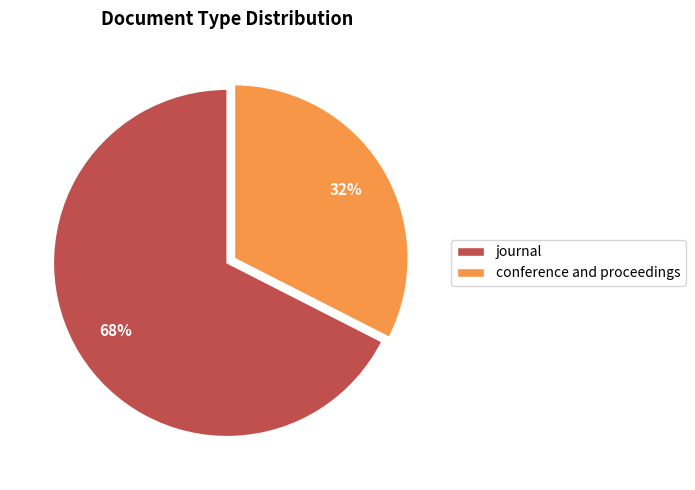

True or false: journal accounts for 73% of the total.

False